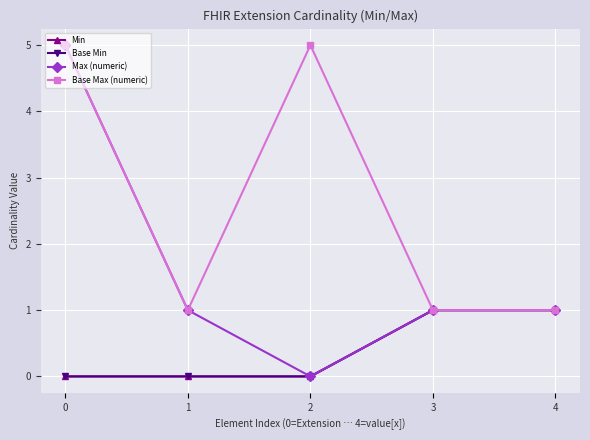

Is it true that Base Min equals 1 at 2?

False